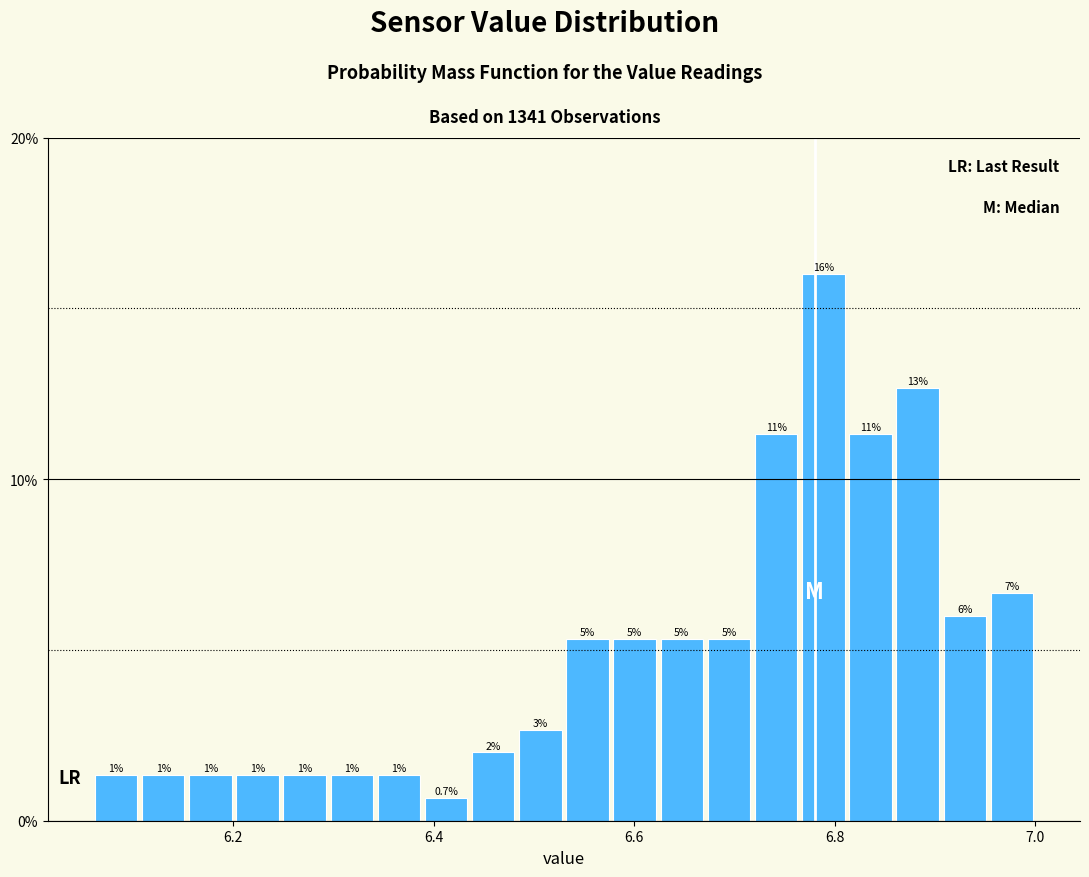

Read against the x-axis, roughly where is the centre of the tallest bar?

6.78